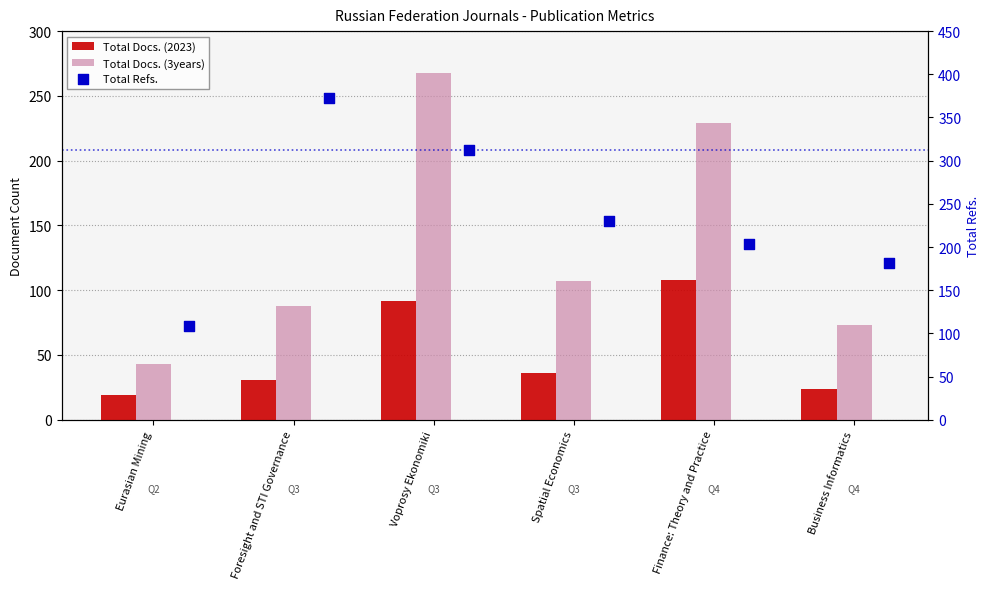

What is the total value across all series at Foresight and STI Governance?

492